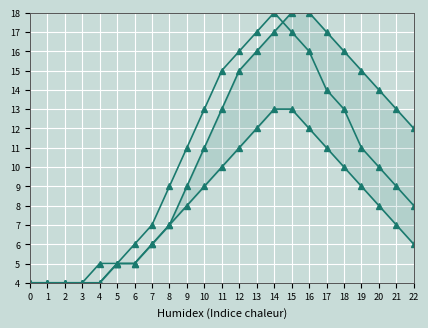

What are all the series names shown in the legend?

Stanje 1. siječnja, Stanje 31. prosinca, Indeks